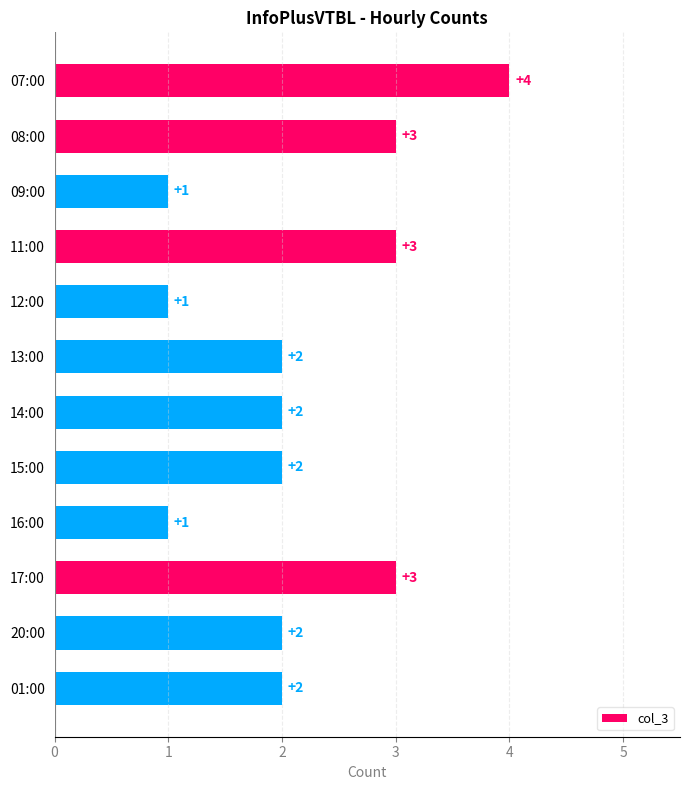

Reading top to bottom, transcribe all the data shown in this chart.

4	3	1	3	1	2	2	2	1	3	2	2